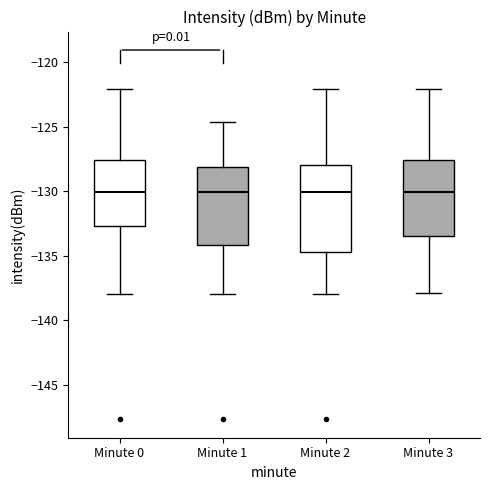

Which box is the tallest, from its lower edge to its upper edge?

Minute 2